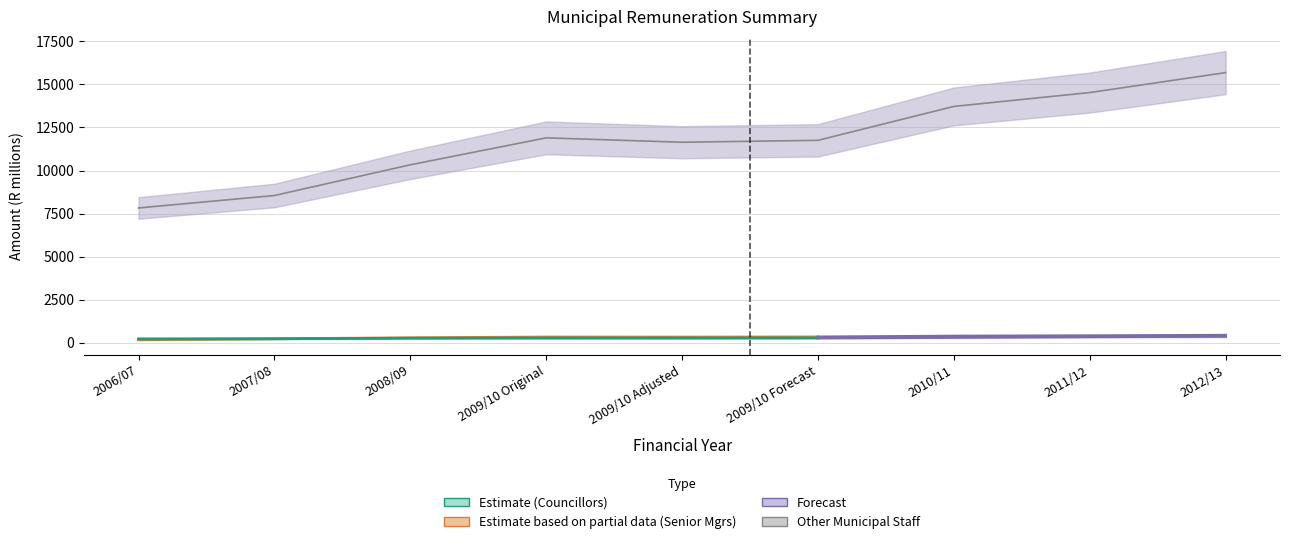

What is the change in value from 2009/10 Original to 2009/10 Forecast?

-143.6